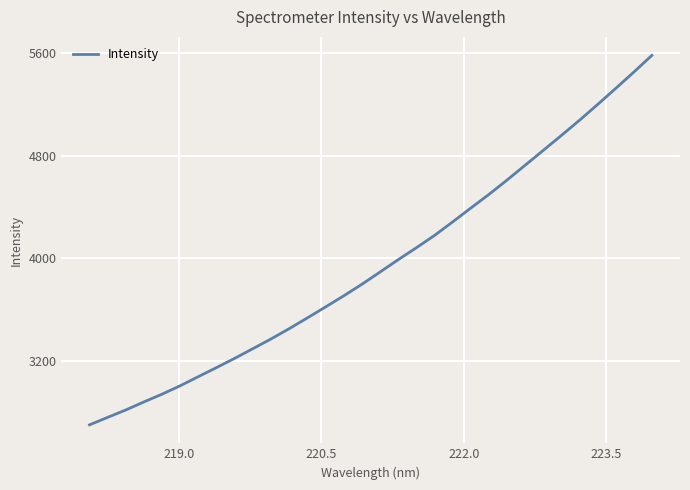

What is the difference between the maximum and minimum values?

2882.4